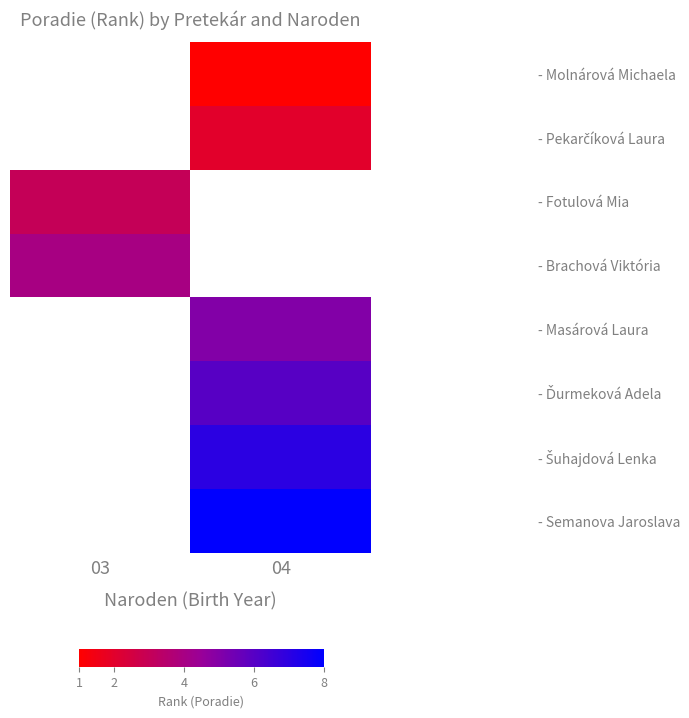

True or false: - Šuhajdová Lenka has a value of 7.0 at 04.

True